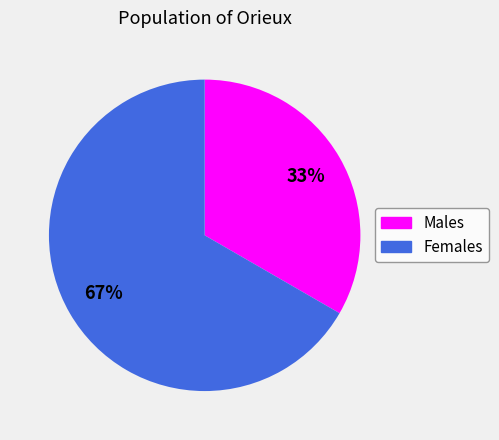

To the nearest percent, what is the average slice percentage?

50%